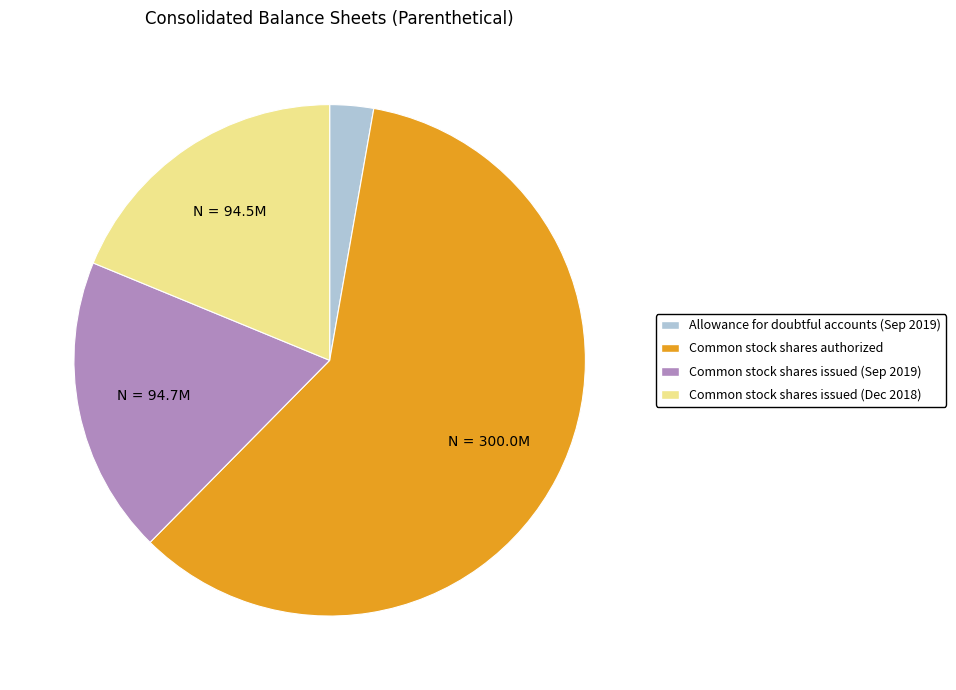

Is the sum of Allowance for doubtful accounts (Sep 2019) and Common stock shares authorized greater than half?

Yes